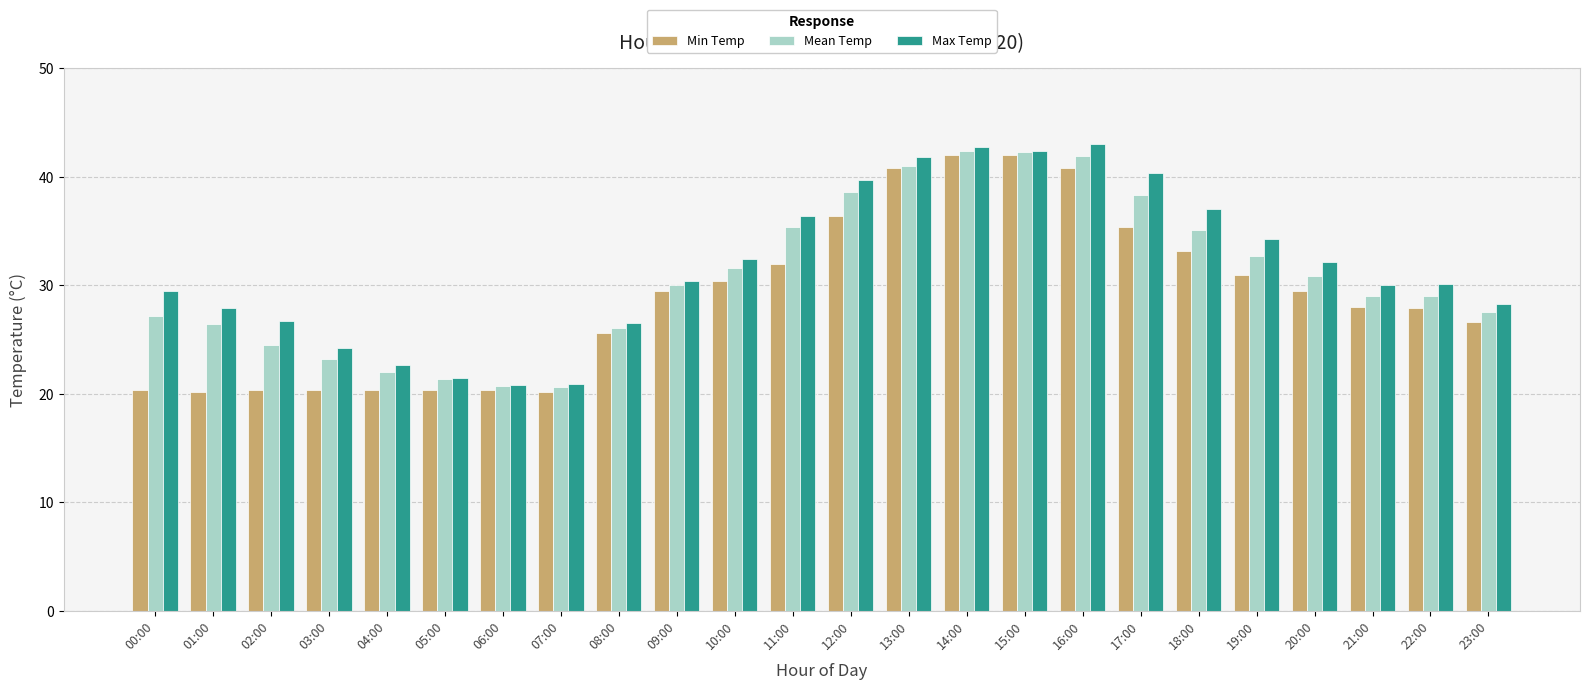

What is the sum of the Max Temp values at 08:00 and 11:00?

62.9